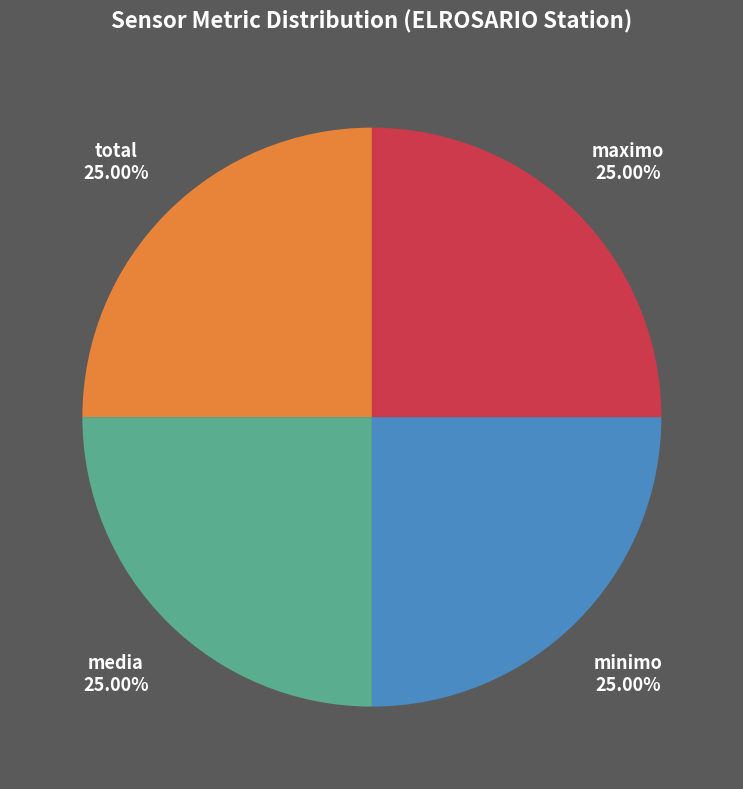

Is there any slice that represents more than half of the pie?

No